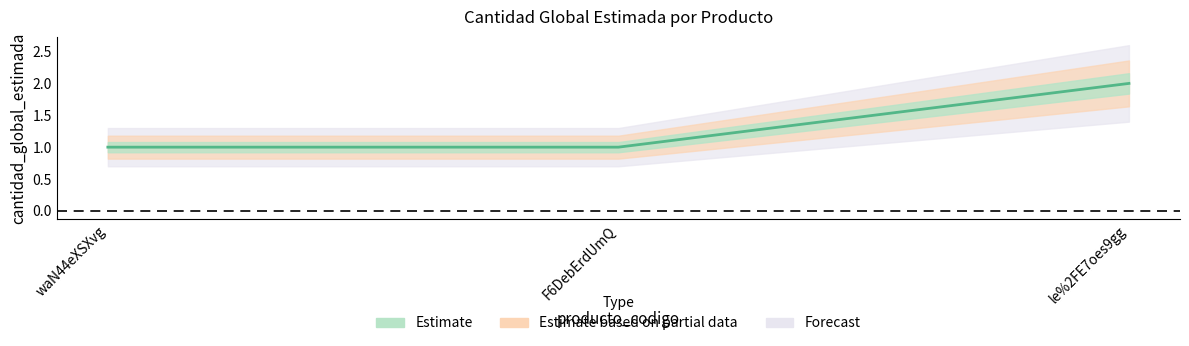

What is the greatest value displayed?

2